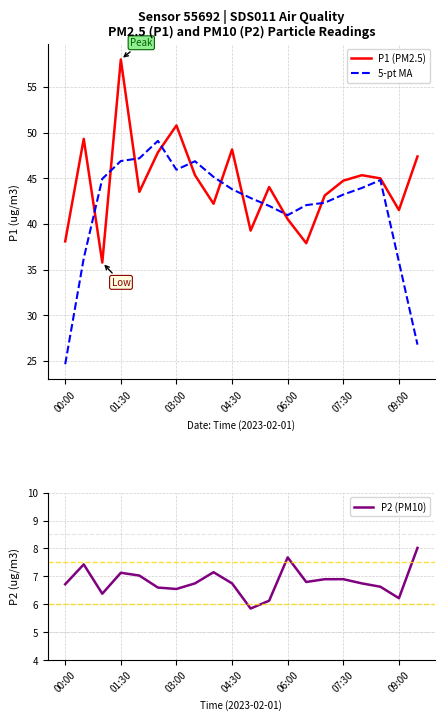

At which label does P1 (PM2.5) reach its peak?

01:30